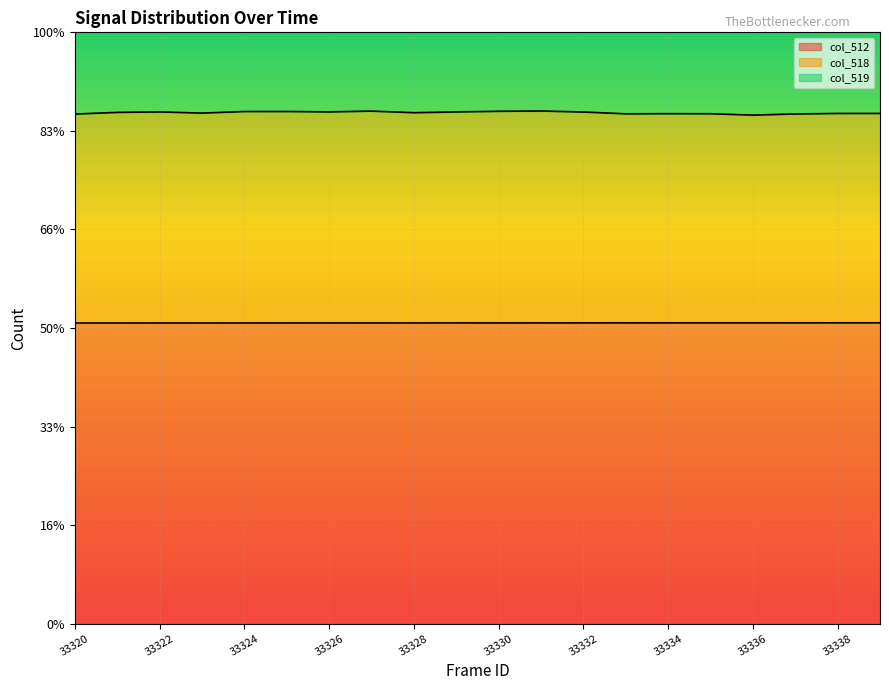

At which category does col_518 reach its first local peak?

33322